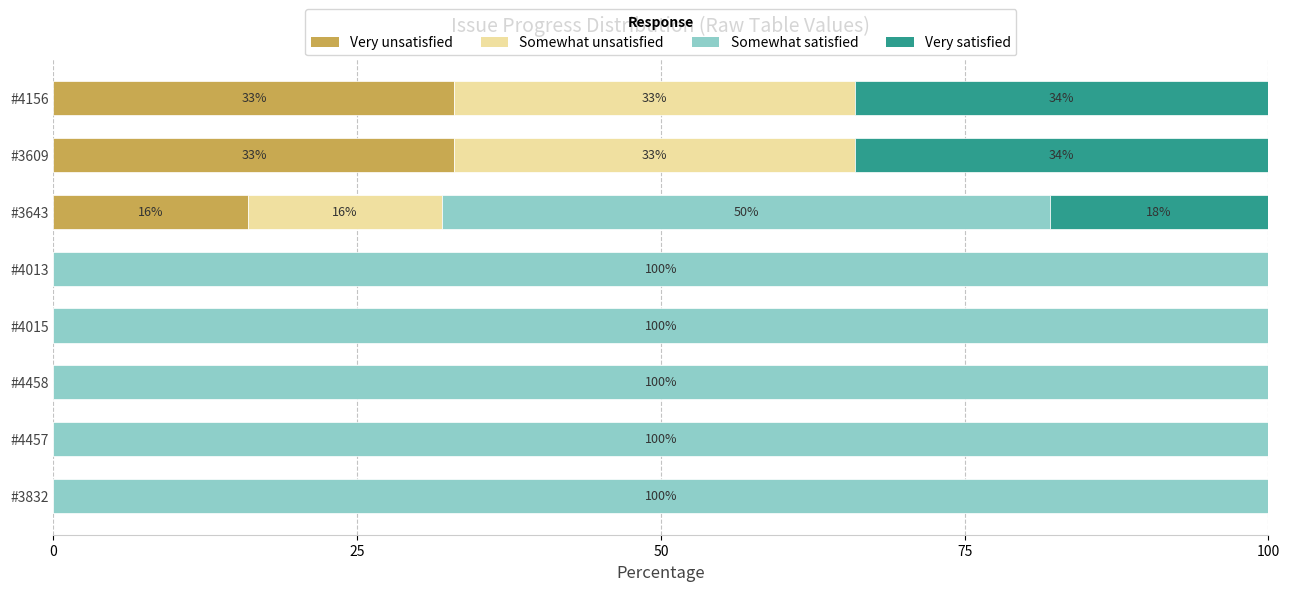

What is the highest value of the Very unsatisfied series?

33